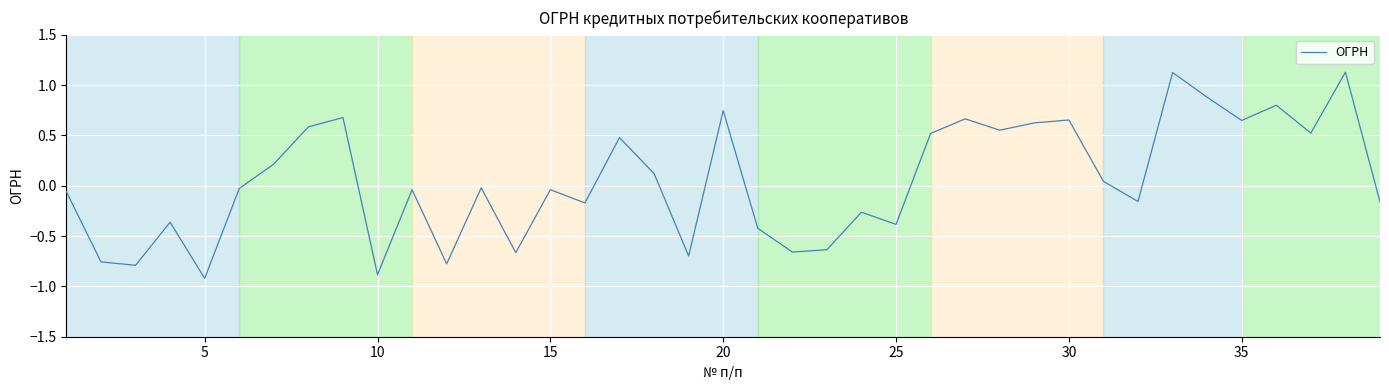

What is the difference between the maximum and minimum values?

2.0